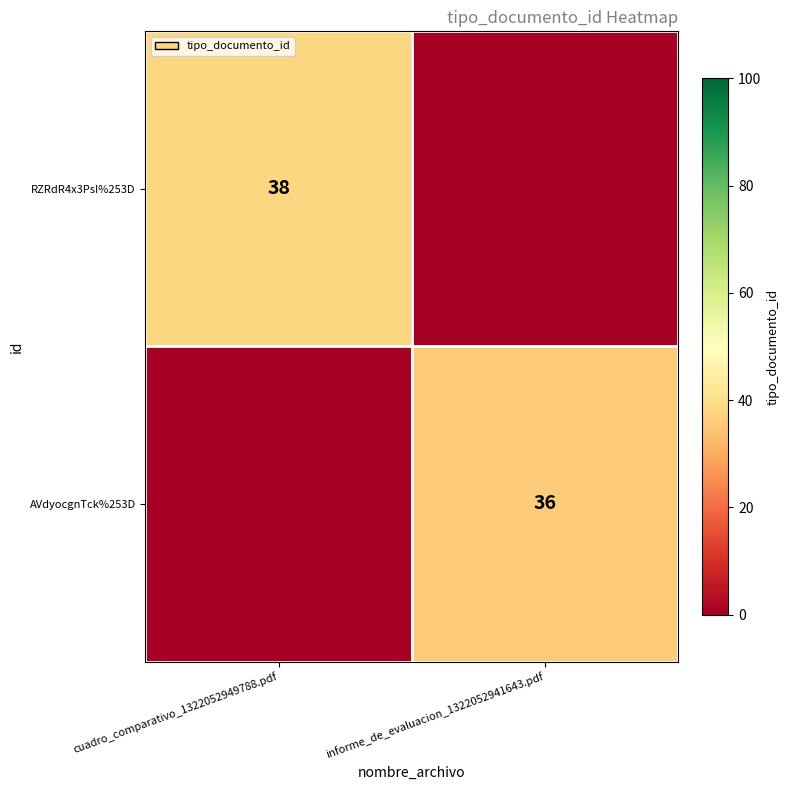

True or false: RZRdR4x3PsI%253D has a value of 38 at cuadro_comparativo_1322052949788.pdf.

True